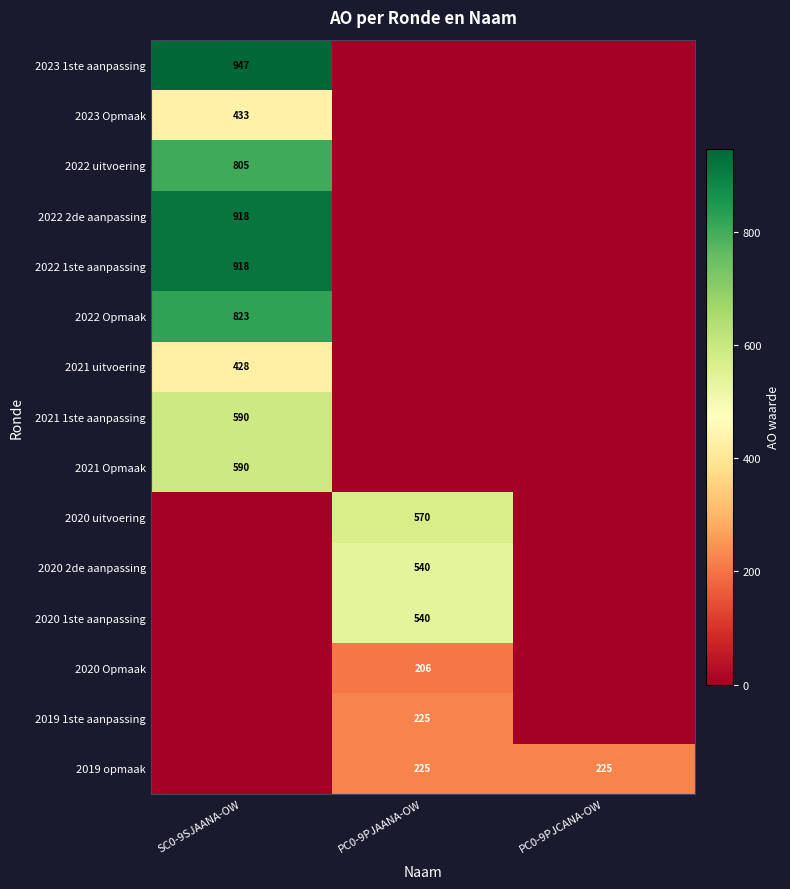

True or false: 2020 2de aanpassing has a value of 744 at PC0-9PJAANA-OW.

False